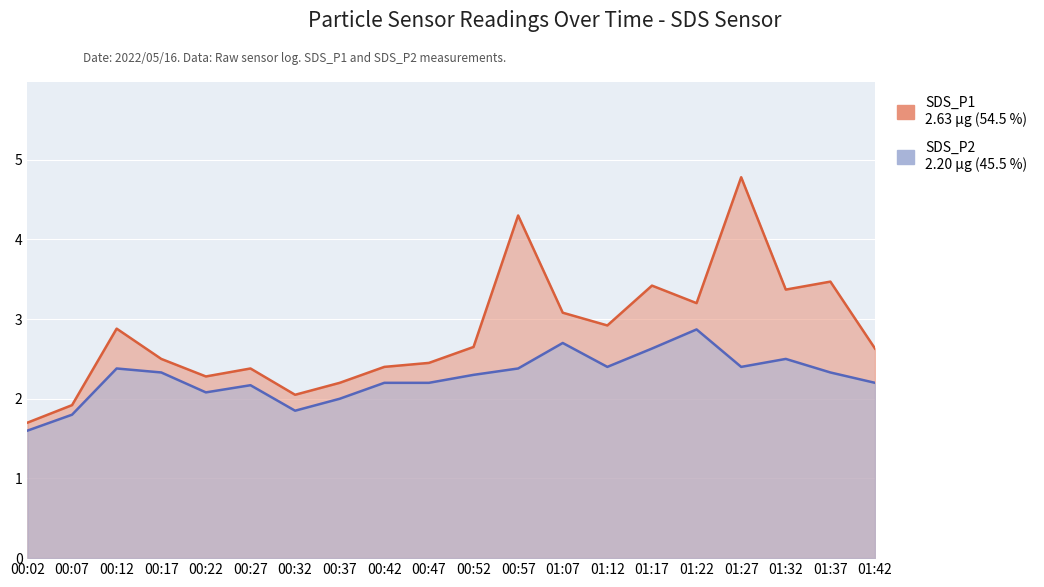

The SDS_P2 series shows 2.4 at 01:12. True or false?

True